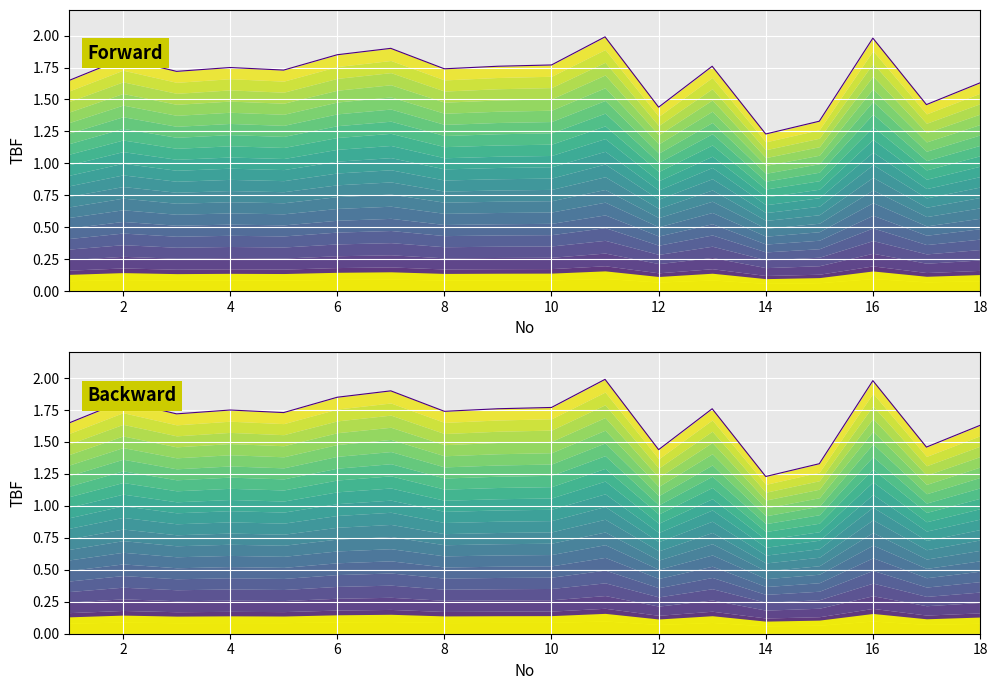

How many lines are shown in the chart?

1